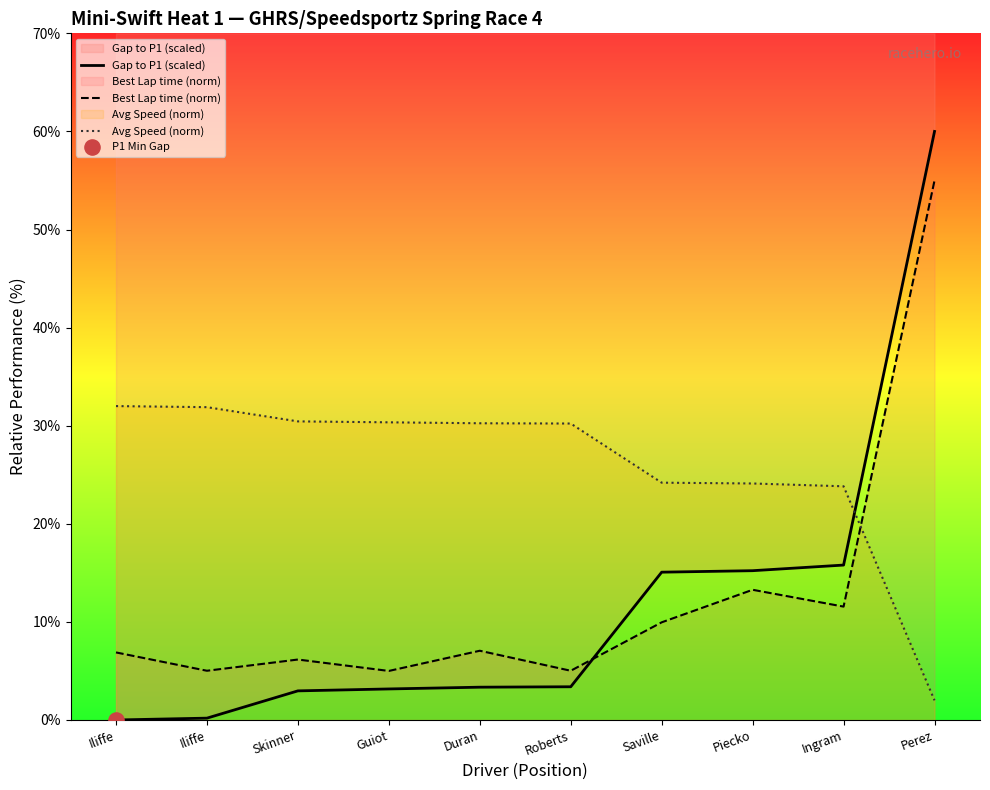

What is the total value across all series at Ingram?

51.2